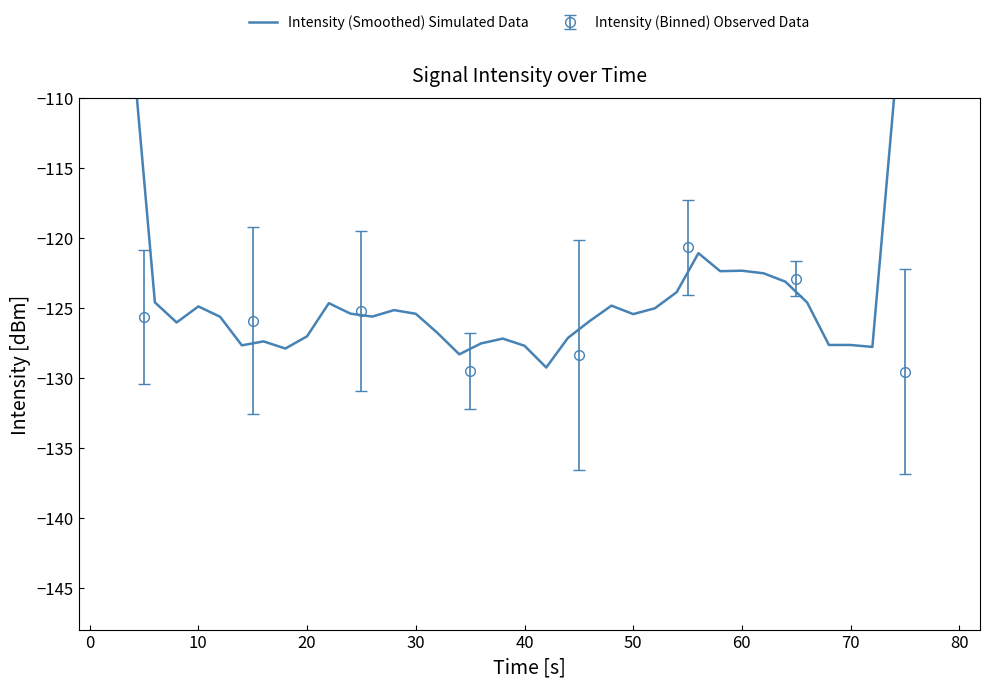

What is the value of the Intensity (Binned) Observed Data point at the 3rd from the left?

-125.2